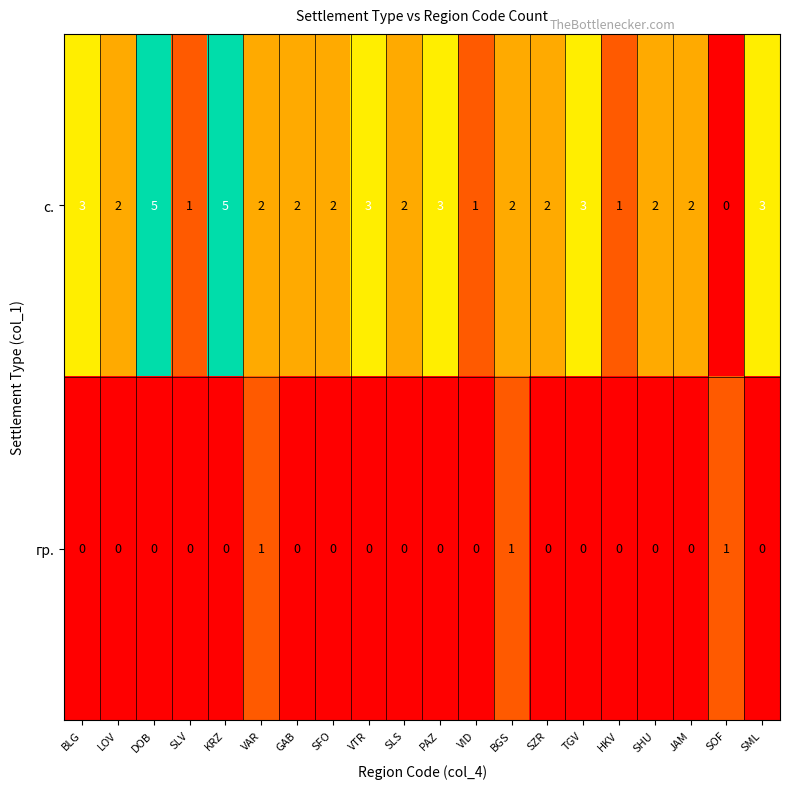

Rank the series at SFO from highest to lowest value.

с., гр.